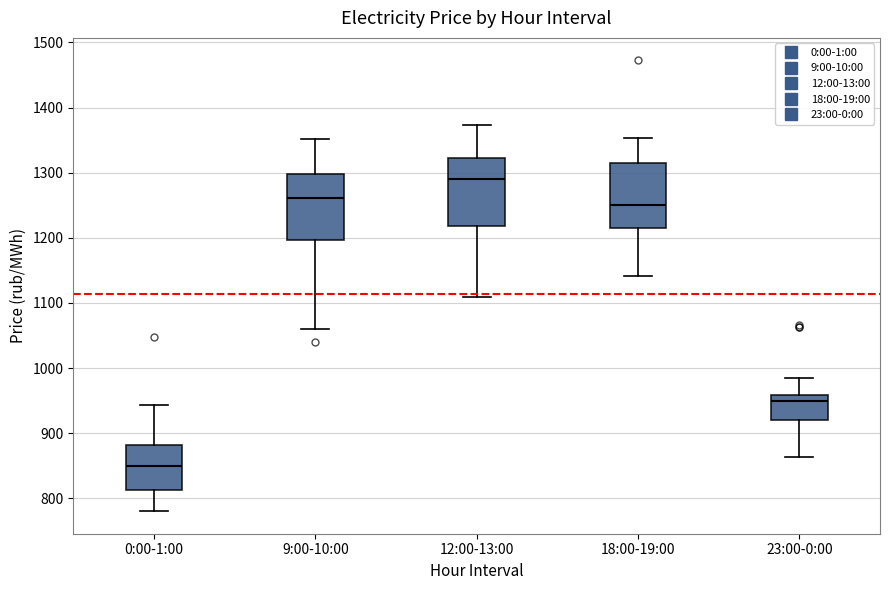

Where does the median line of the box for 18:00-19:00 sit on the y-axis? The values are not printed on the chart, so give them approximately, as read against the axis.

1250